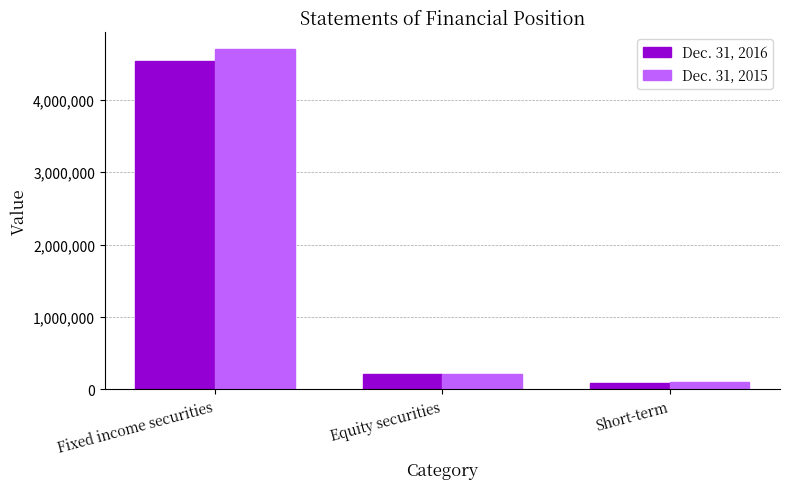

At which label is Dec. 31, 2015 closest to 2401714?

Equity securities